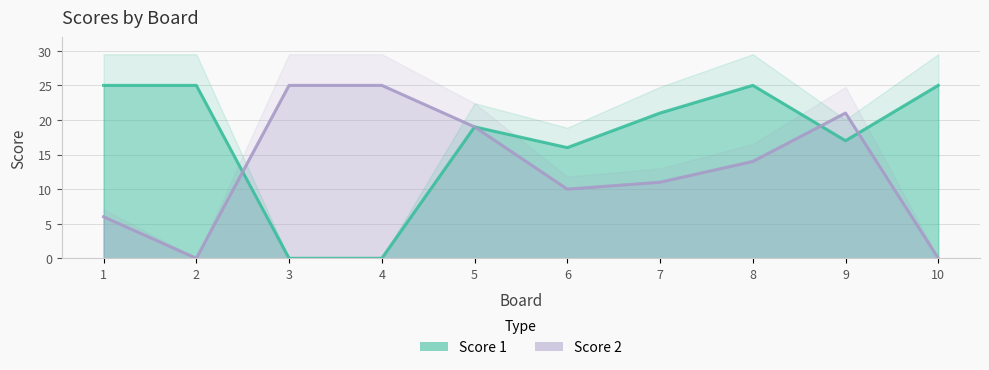

What is the sum of all Score 2 values?

131